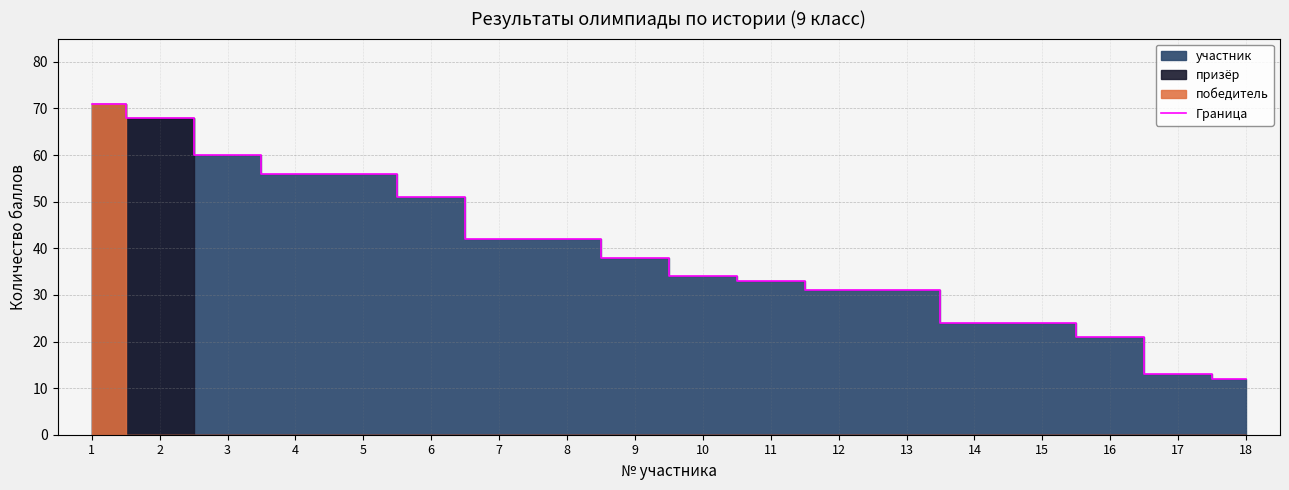

What is the approximate value of Граница at 18, to the nearest 10?

10